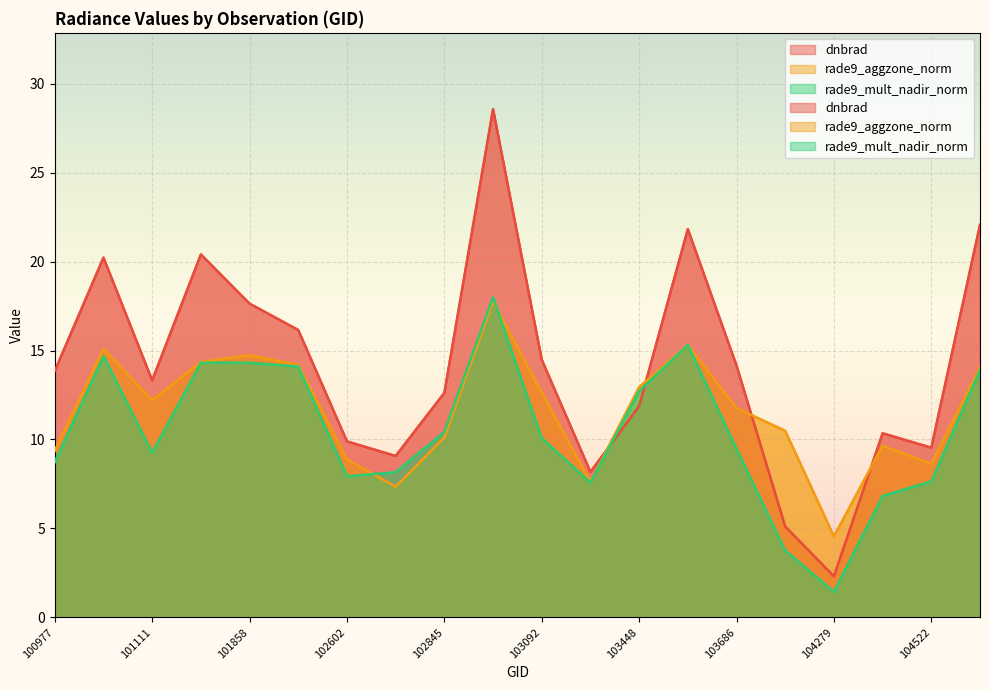

What is the smallest value displayed?

1.4